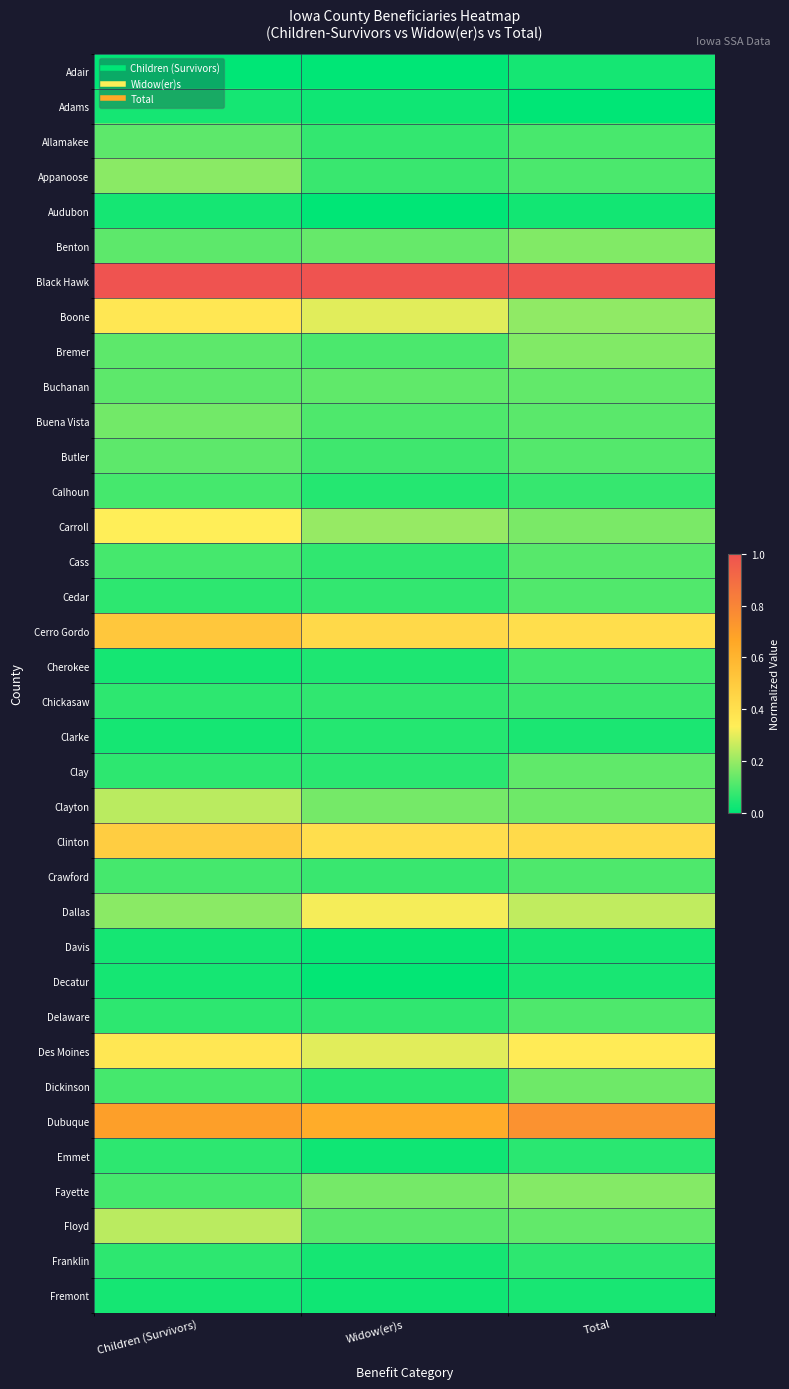

Reading left to right, what are all the values shown in this chart?

Adair: Children (Survivors)=0.0	Widow(er)s=0.0	Total=0.0
Adams: Children (Survivors)=0.0	Widow(er)s=0.0	Total=0.0
Allamakee: Children (Survivors)=0.1	Widow(er)s=0.1	Total=0.1
Appanoose: Children (Survivors)=0.2	Widow(er)s=0.1	Total=0.1
Audubon: Children (Survivors)=0.0	Widow(er)s=0.0	Total=0.0
Benton: Children (Survivors)=0.1	Widow(er)s=0.1	Total=0.2
Black Hawk: Children (Survivors)=1.0	Widow(er)s=1.0	Total=1.0
Boone: Children (Survivors)=0.4	Widow(er)s=0.3	Total=0.2
Bremer: Children (Survivors)=0.1	Widow(er)s=0.1	Total=0.2
Buchanan: Children (Survivors)=0.1	Widow(er)s=0.1	Total=0.1
Buena Vista: Children (Survivors)=0.2	Widow(er)s=0.1	Total=0.1
Butler: Children (Survivors)=0.1	Widow(er)s=0.1	Total=0.1
Calhoun: Children (Survivors)=0.1	Widow(er)s=0.0	Total=0.1
Carroll: Children (Survivors)=0.3	Widow(er)s=0.2	Total=0.2
Cass: Children (Survivors)=0.1	Widow(er)s=0.1	Total=0.1
Cedar: Children (Survivors)=0.1	Widow(er)s=0.1	Total=0.1
Cerro Gordo: Children (Survivors)=0.5	Widow(er)s=0.4	Total=0.4
Cherokee: Children (Survivors)=0.0	Widow(er)s=0.0	Total=0.1
Chickasaw: Children (Survivors)=0.1	Widow(er)s=0.1	Total=0.1
Clarke: Children (Survivors)=0.0	Widow(er)s=0.0	Total=0.0
Clay: Children (Survivors)=0.1	Widow(er)s=0.1	Total=0.1
Clayton: Children (Survivors)=0.2	Widow(er)s=0.2	Total=0.1
Clinton: Children (Survivors)=0.5	Widow(er)s=0.4	Total=0.4
Crawford: Children (Survivors)=0.1	Widow(er)s=0.1	Total=0.1
Dallas: Children (Survivors)=0.2	Widow(er)s=0.3	Total=0.3
Davis: Children (Survivors)=0.0	Widow(er)s=0.0	Total=0.0
Decatur: Children (Survivors)=0.0	Widow(er)s=0.0	Total=0.0
Delaware: Children (Survivors)=0.1	Widow(er)s=0.1	Total=0.1
Des Moines: Children (Survivors)=0.4	Widow(er)s=0.3	Total=0.3
Dickinson: Children (Survivors)=0.1	Widow(er)s=0.1	Total=0.1
Dubuque: Children (Survivors)=0.7	Widow(er)s=0.6	Total=0.7
Emmet: Children (Survivors)=0.1	Widow(er)s=0.0	Total=0.1
Fayette: Children (Survivors)=0.1	Widow(er)s=0.2	Total=0.2
Floyd: Children (Survivors)=0.2	Widow(er)s=0.1	Total=0.1
Franklin: Children (Survivors)=0.1	Widow(er)s=0.0	Total=0.1
Fremont: Children (Survivors)=0.0	Widow(er)s=0.0	Total=0.0